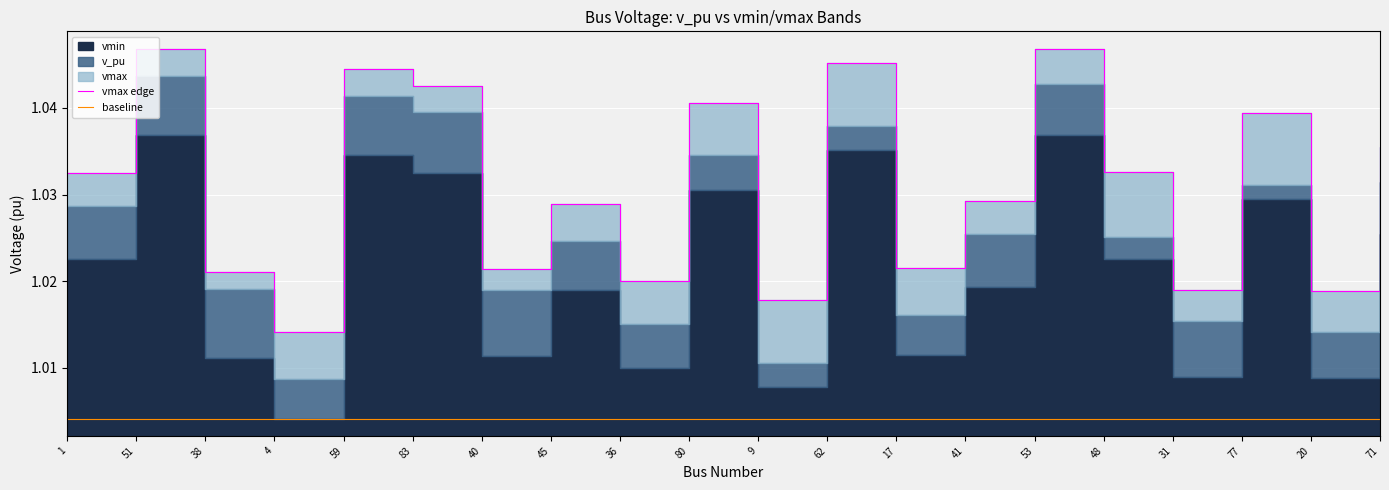

What is the greatest value displayed?

1.0